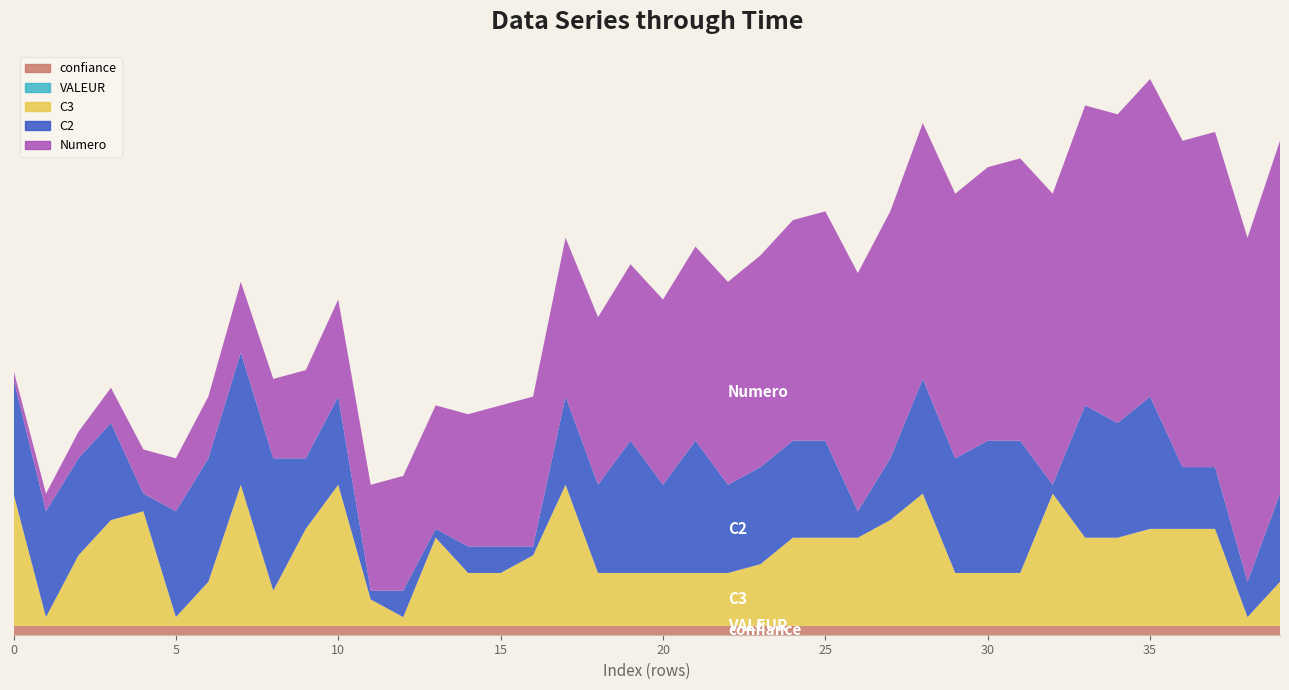

Reading right to left, extract all data points from this chart.

C2: 39=10	38=4	37=7	36=7	35=15	34=13	33=15	32=1	31=15	30=15	29=13	28=13	27=7	26=3	25=11	24=11	23=11	22=10	21=15	20=10	19=15	18=10	17=10	16=1	15=3	14=3	13=1	12=3	11=1	10=10	9=8	8=15	7=15	6=14	5=12	4=2	3=11	2=11	1=12	0=13
C3: 39=5	38=1	37=11	36=11	35=11	34=10	33=10	32=15	31=6	30=6	29=6	28=15	27=12	26=10	25=10	24=10	23=7	22=6	21=6	20=6	19=6	18=6	17=16	16=8	15=6	14=6	13=10	12=1	11=3	10=16	9=11	8=4	7=16	6=5	5=1	4=13	3=12	2=8	1=1	0=15
Numero: 39=40	38=39	37=38	36=37	35=36	34=35	33=34	32=33	31=32	30=31	29=30	28=29	27=28	26=27	25=26	24=25	23=24	22=23	21=22	20=21	19=20	18=19	17=18	16=17	15=16	14=15	13=14	12=13	11=12	10=11	9=10	8=9	7=8	6=7	5=6	4=5	3=4	2=3	1=2	0=1
VALEUR: 39=0	38=0	37=0	36=0	35=0	34=0	33=0	32=0	31=0	30=0	29=0	28=0	27=0	26=0	25=0	24=0	23=0	22=0	21=0	20=0	19=0	18=0	17=0	16=0	15=0	14=0	13=0	12=0	11=0	10=0	9=0	8=0	7=0	6=0	5=0	4=0	3=0	2=0	1=0	0=0
confiance: 39=1	38=1	37=1	36=1	35=1	34=1	33=1	32=1	31=1	30=1	29=1	28=1	27=1	26=1	25=1	24=1	23=1	22=1	21=1	20=1	19=1	18=1	17=1	16=1	15=1	14=1	13=1	12=1	11=1	10=1	9=1	8=1	7=1	6=1	5=1	4=1	3=1	2=1	1=1	0=1